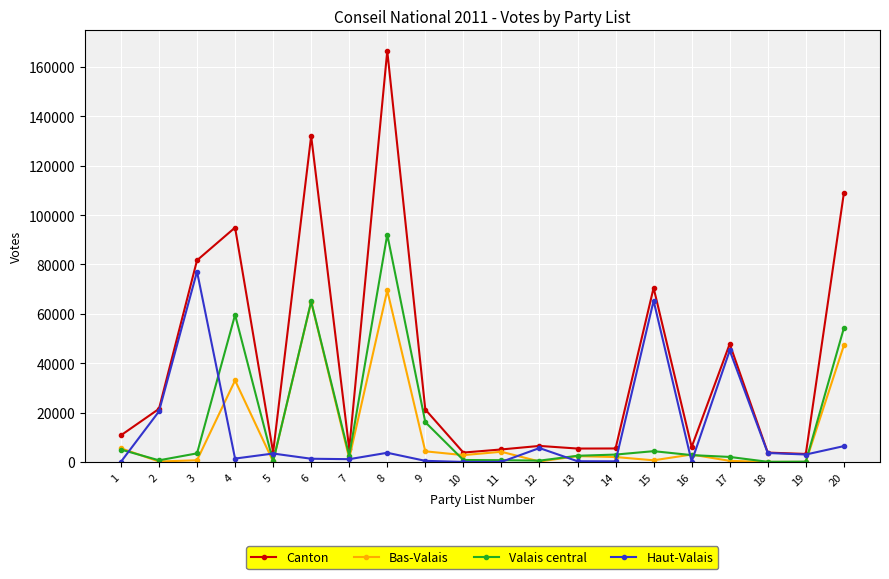

What is the greatest value displayed?

166467